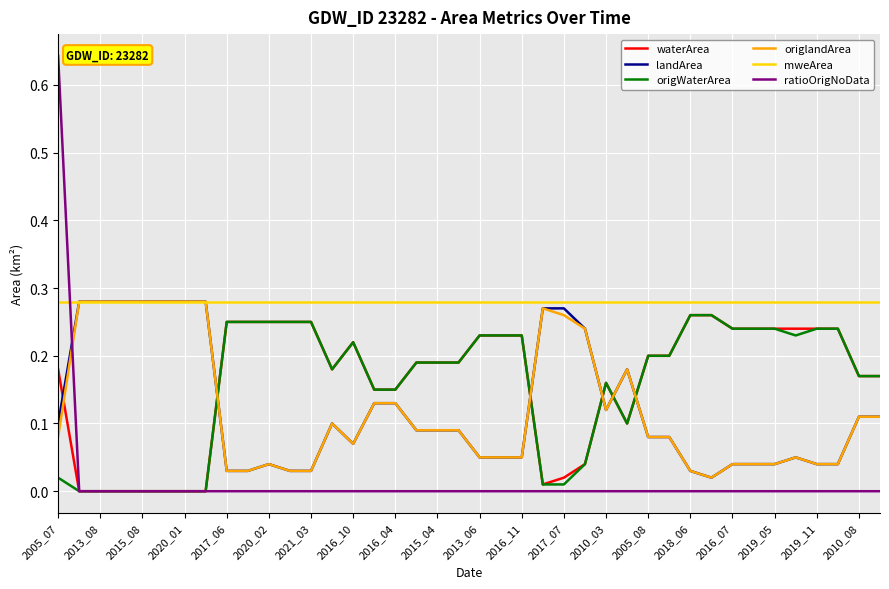

True or false: waterArea and mweArea intersect in this chart.

False